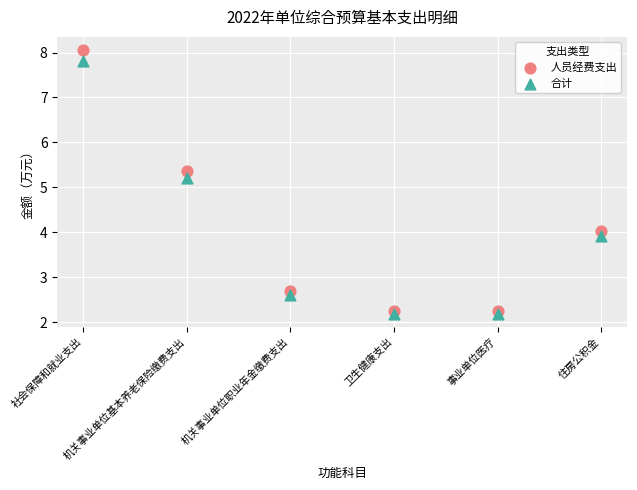

Which series reaches the minimum Y coordinate?

合计